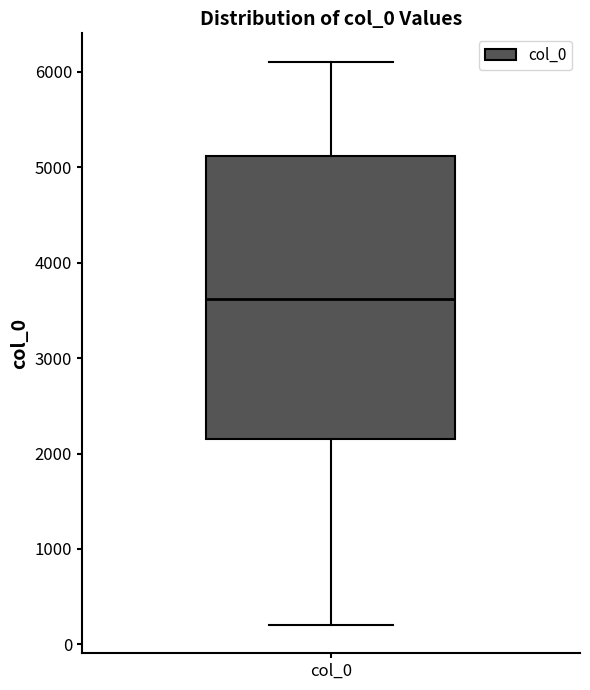

Transcribe this box plot: give where the median line is, the range the box spans, and where the two whiskers end, as read against the y-axis. The values are not printed on the chart, so give them approximately, as read against the axis.

median 3600, box 2100 to 5100, whiskers 200 to 6100